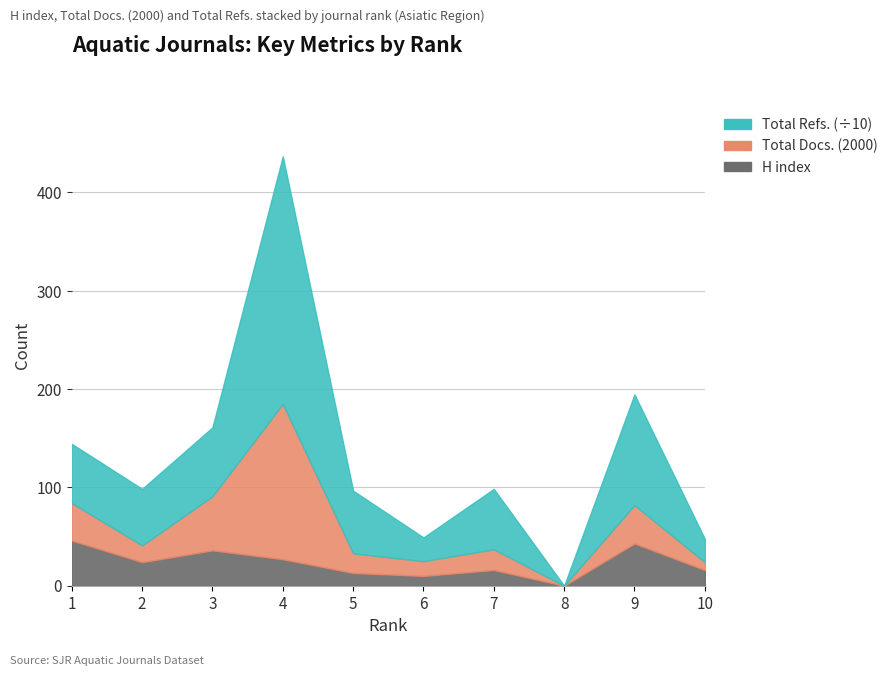

Rank the series at 10 from highest to lowest value.

Total Refs., H index, Total Docs. (2000)